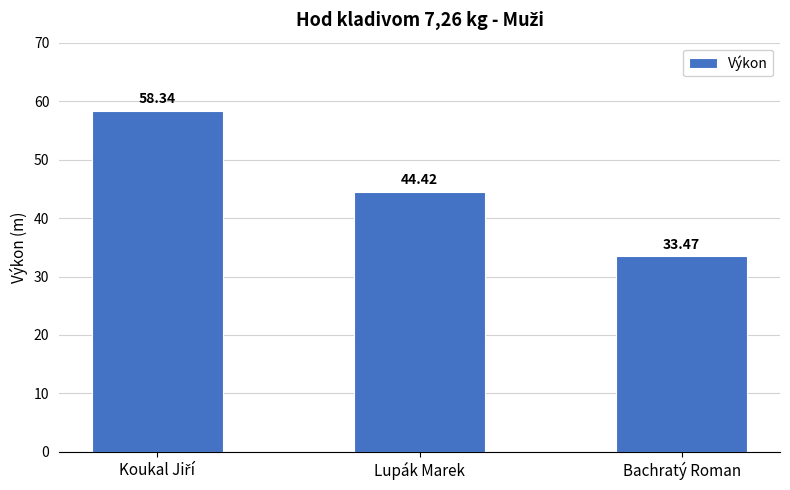

What is the difference between the maximum and minimum values?

24.9